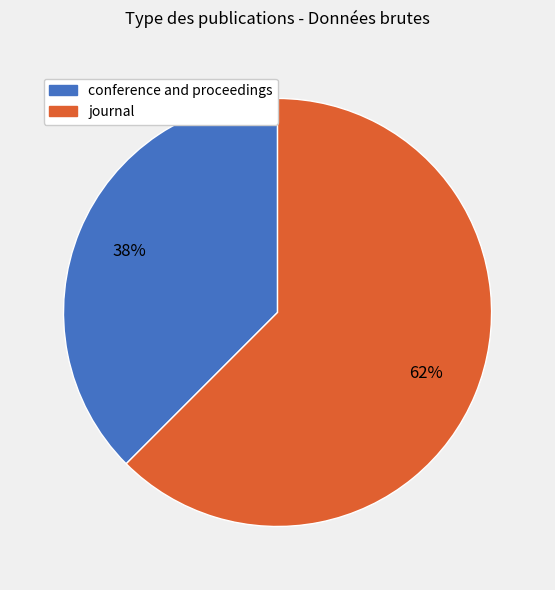

Is the sum of journal and conference and proceedings greater than half?

Yes